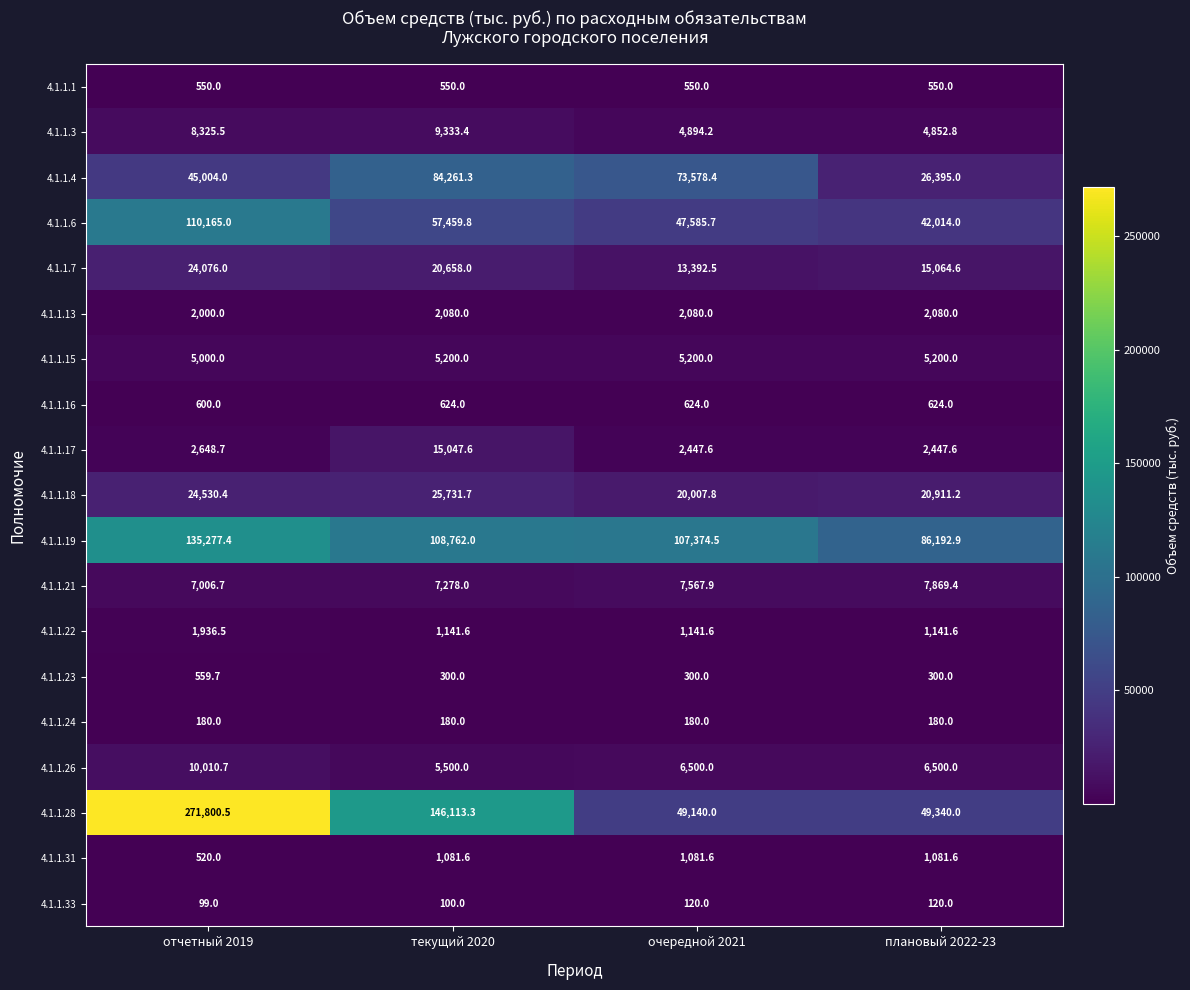

The 4.1.1.26 series shows 5500.0 at текущий 2020. True or false?

True